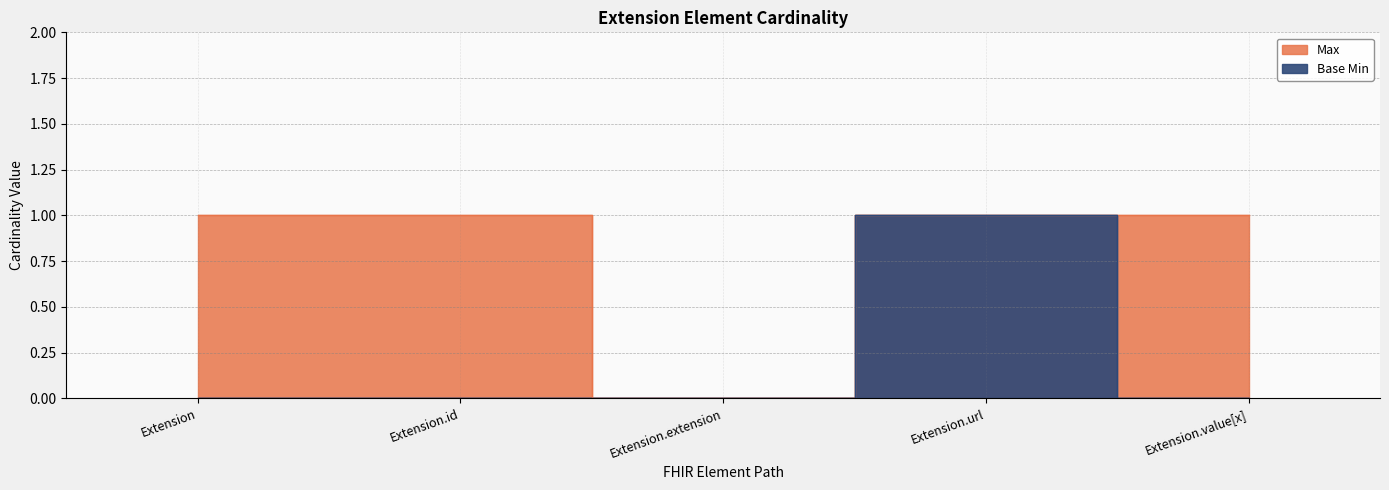

True or false: Max and Base Min cross at least once.

False